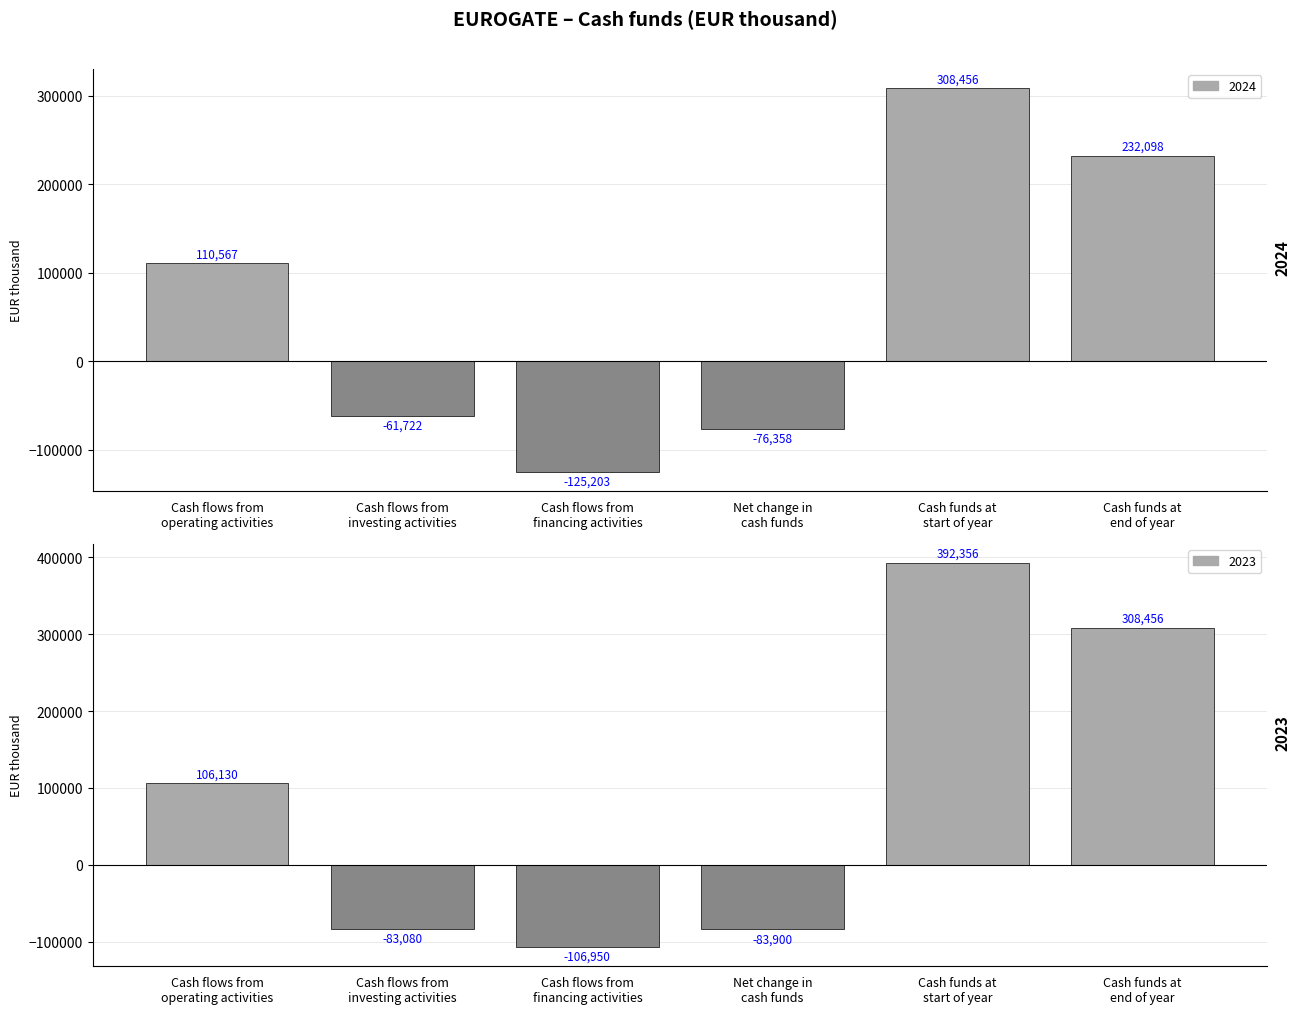

How many values in 2024 are below zero?

3